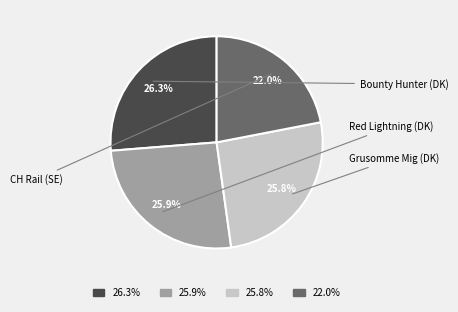

Approximately how many times larger is the value at 25.8% compared to 22.0%?

1.2